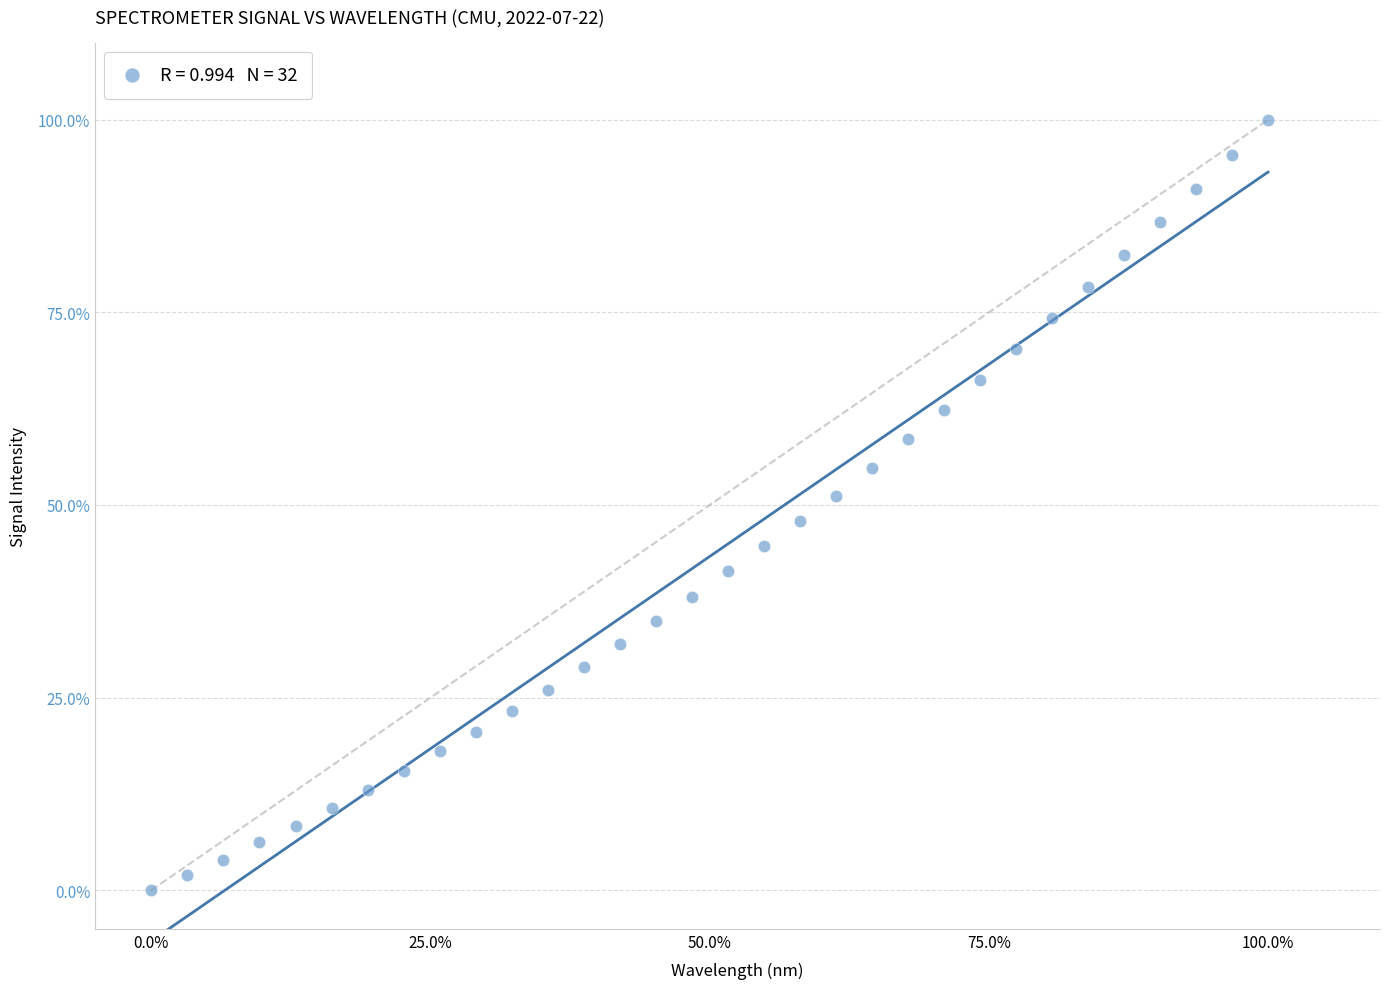

What is the range of X values (max minus min)?

100.0